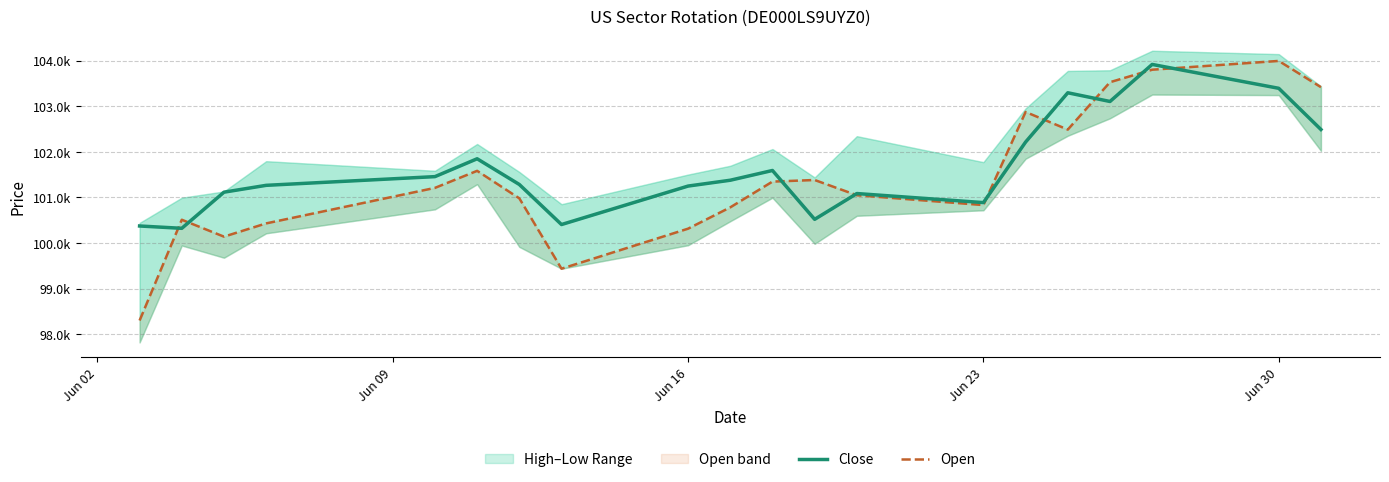

Rank the series by their maximum value, from lowest to highest.

Close, Open